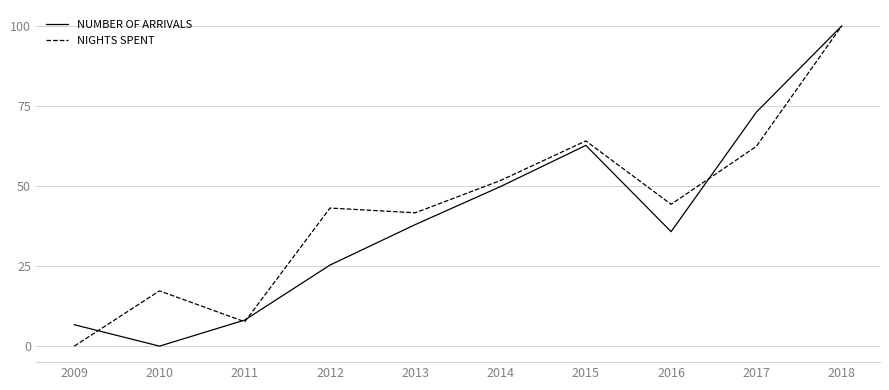

What is the difference between the second highest and second lowest values in the NUMBER OF ARRIVALS series?

66.4